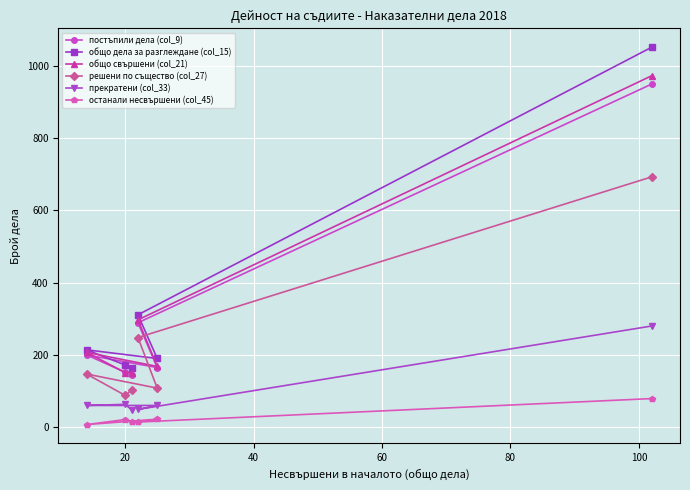

What is the smallest value displayed?

7